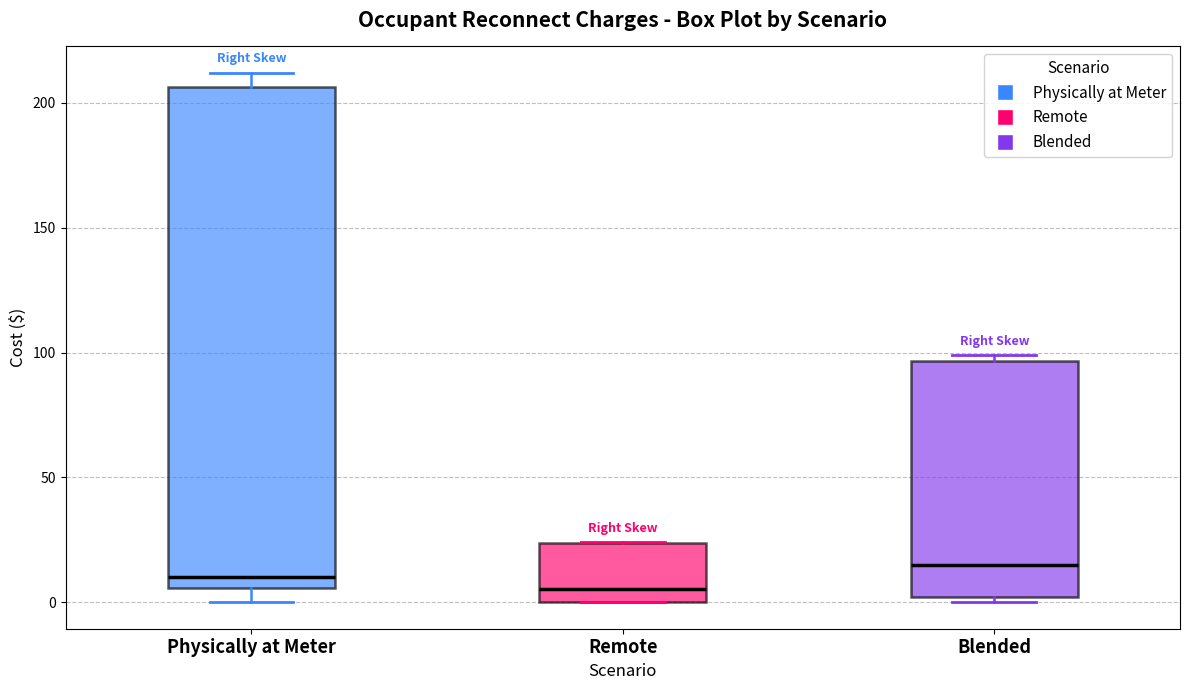

Where is the upper edge of the box for Remote on the y-axis? The values are not printed on the chart, so give them approximately, as read against the axis.

25